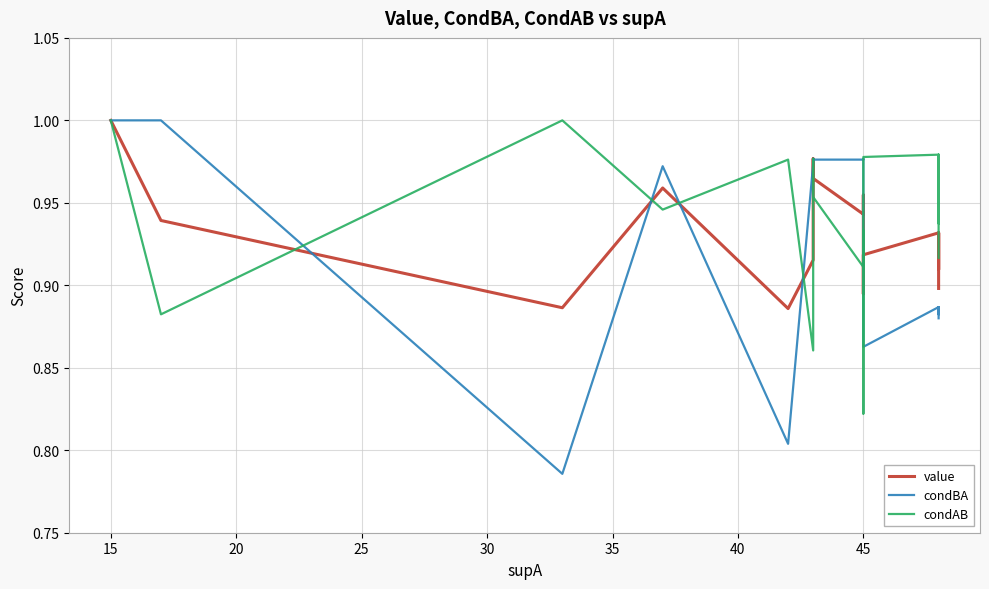

What is the sum of all condAB values?

37.7